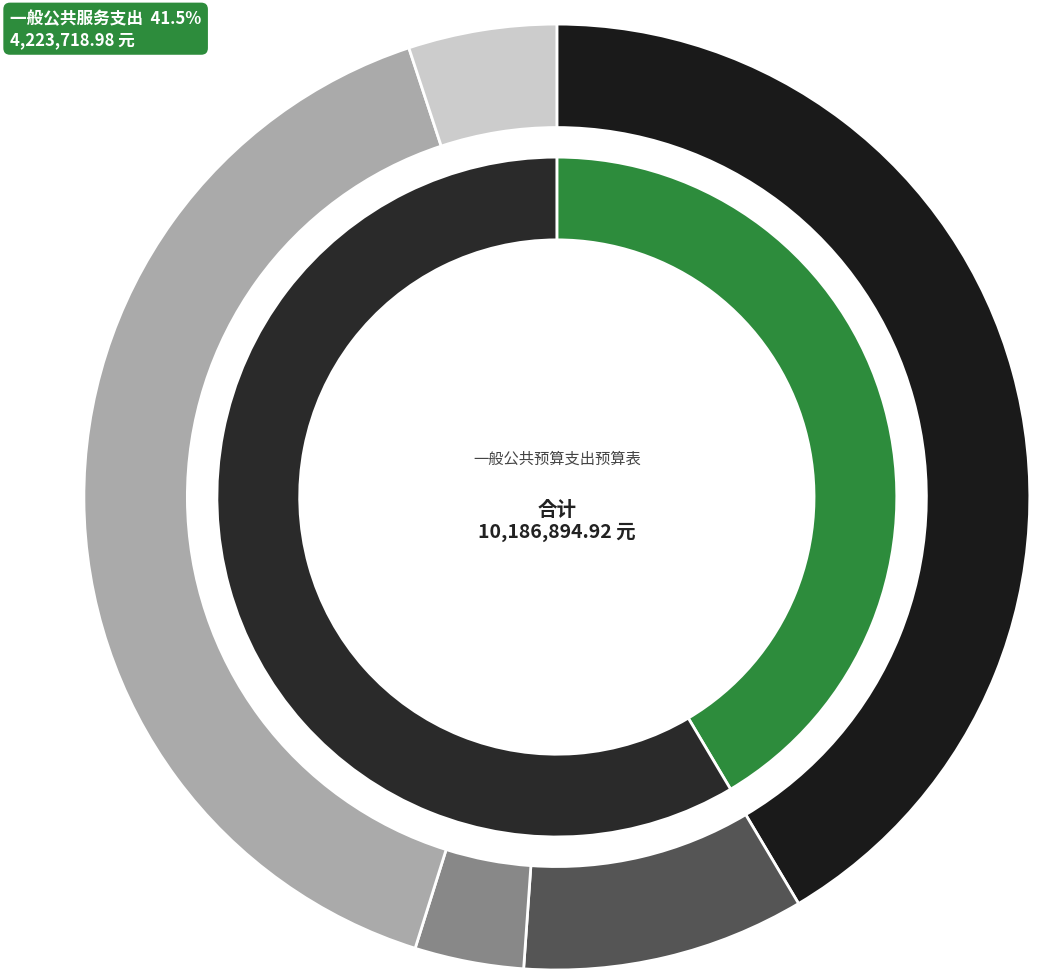

To the nearest percent, what percentage of the pie is 社会保障和就业支出?

10%